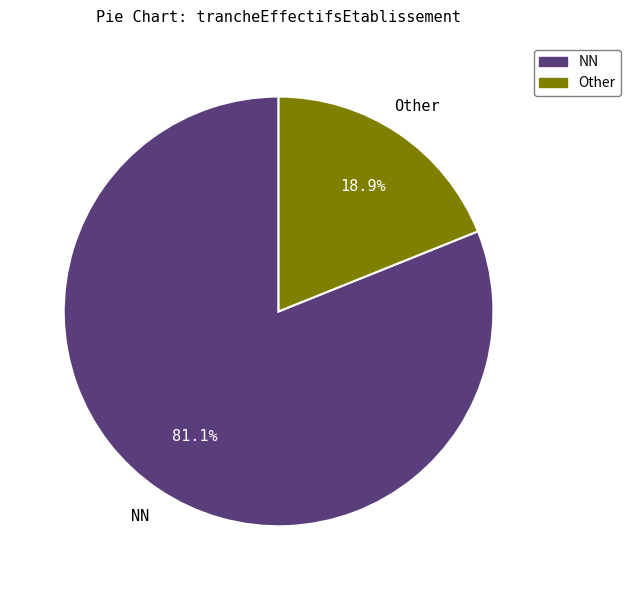

What percentage do Other and NN together represent?

100.0%